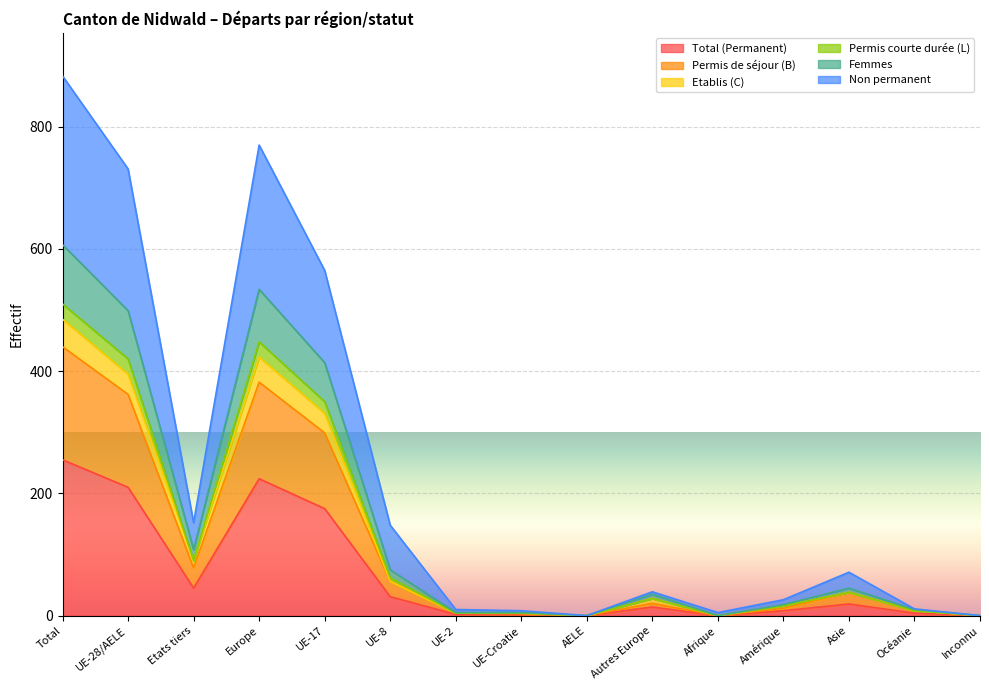

Rank the categories by Permis courte durée (L) value from lowest to highest.

AELE, Inconnu, Afrique, UE-Croatie, UE-2, Océanie, Amérique, Autres Europe, Asie, UE-8, Etats tiers, UE-17, UE-28/AELE, Europe, Total